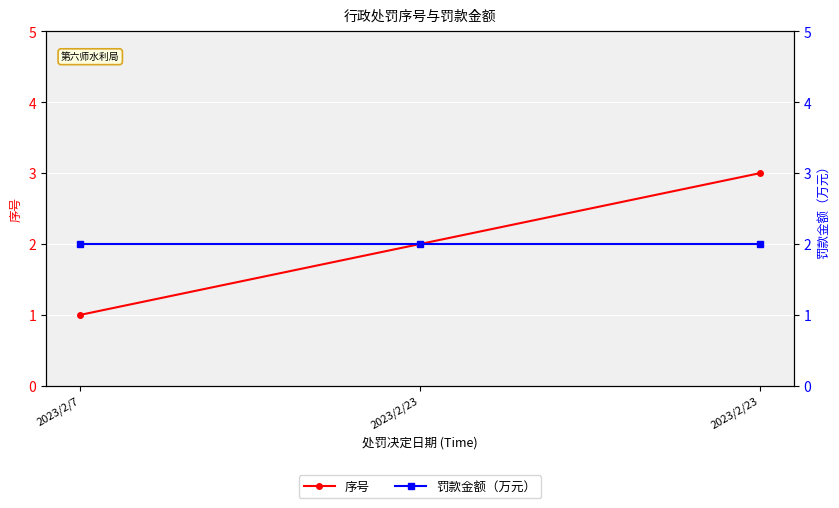

What is the sum of all 罚款金额（万元） values?

6